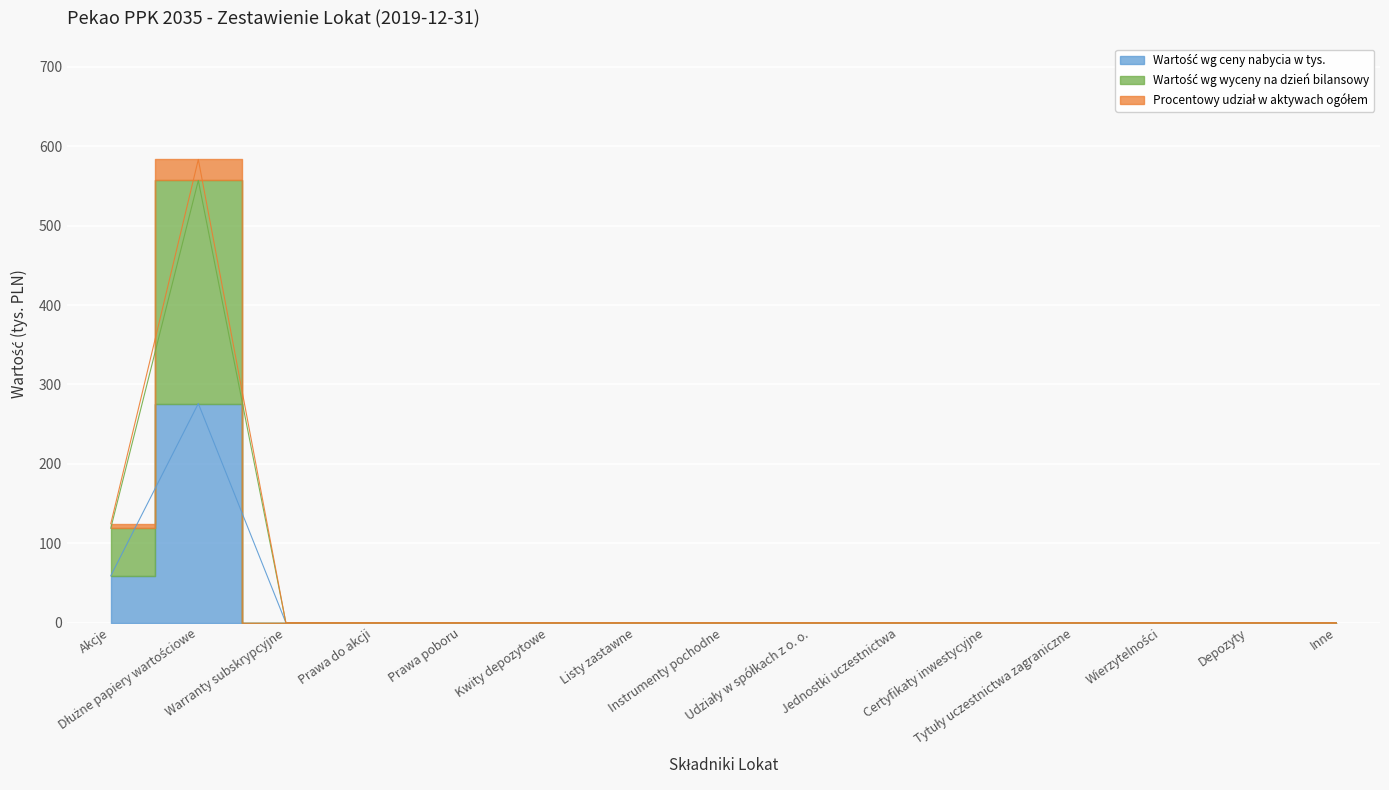

At which category does Procentowy udział w aktywach ogółem reach its first local peak?

Dłużne papiery wartościowe